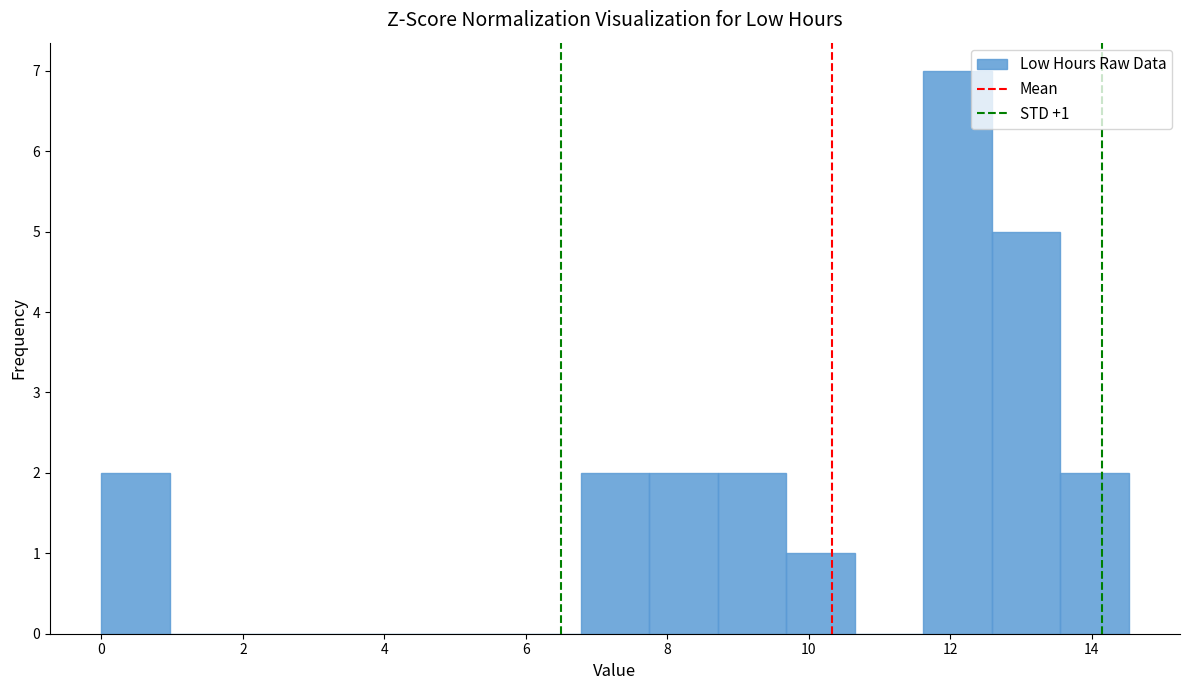

Which range on the x-axis has the tallest bar?

11.6 to 12.6